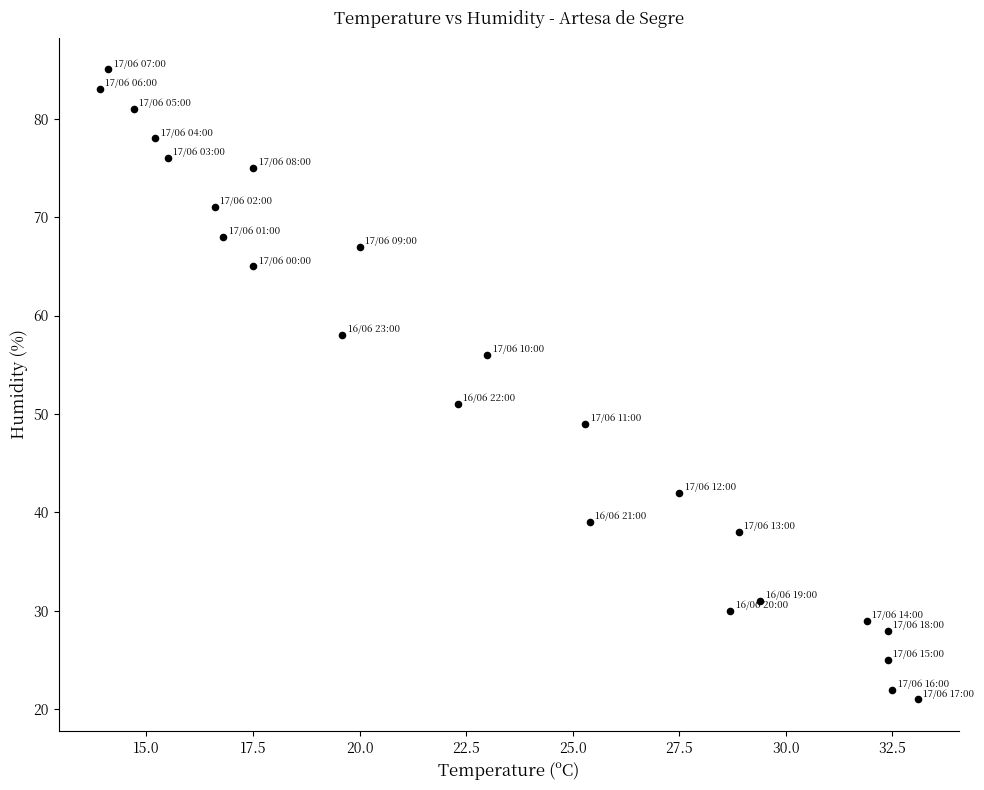

What is the range of Y values (max minus min)?

64